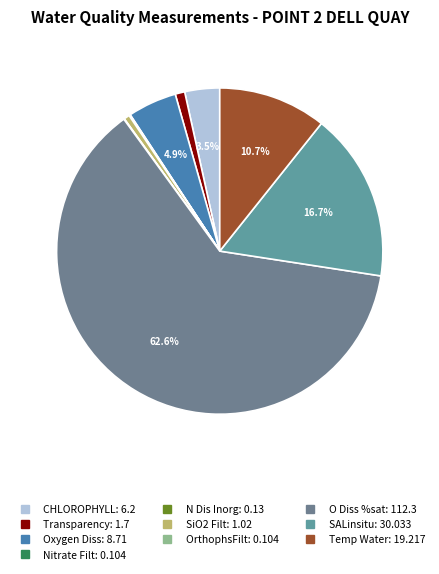

Is O Diss %sat the majority of the pie?

Yes